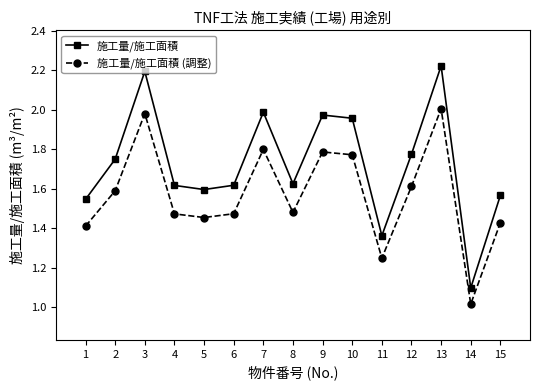

Rank the series by their maximum value, from lowest to highest.

施工量/施工面積 (調整), 施工量/施工面積